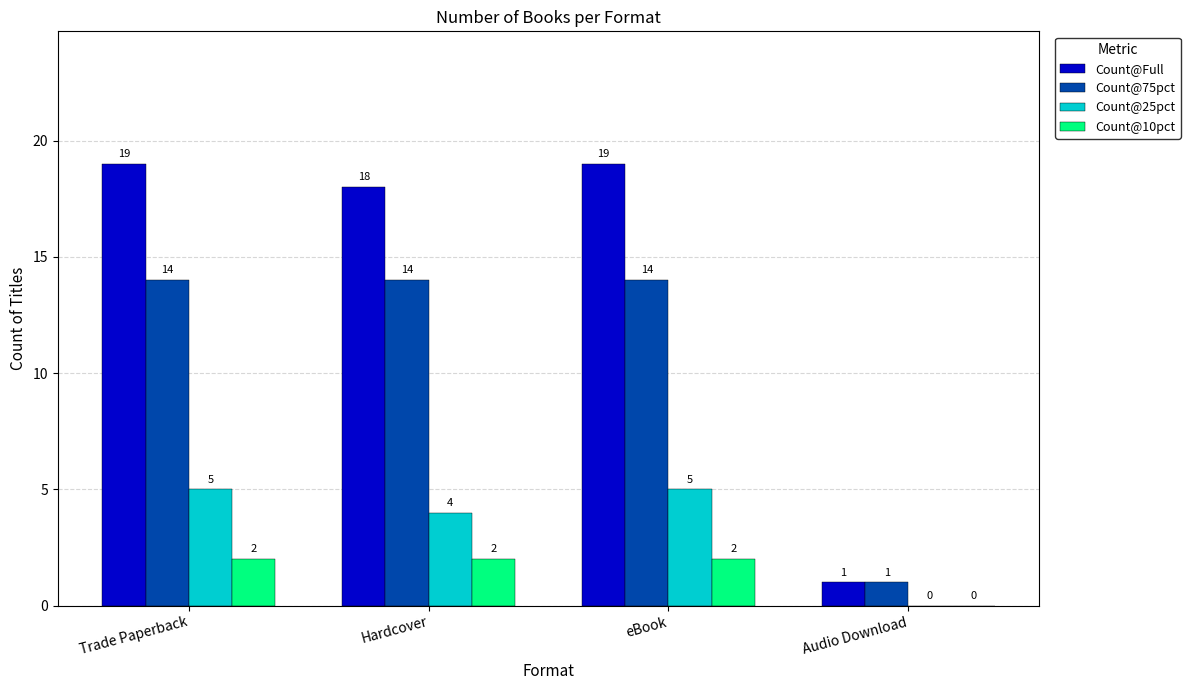

What is the maximum value for Count@Full?

19